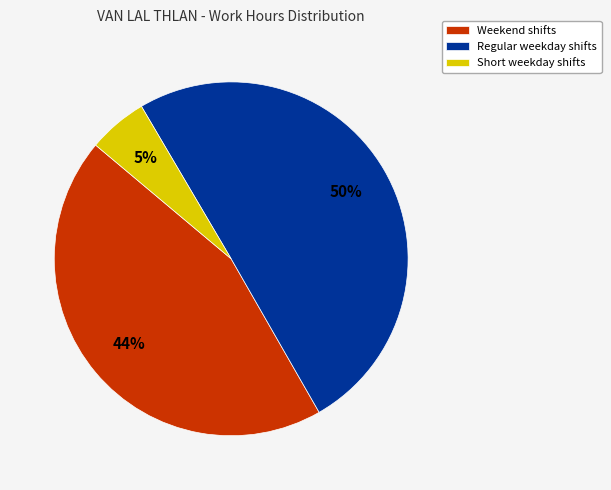

Rank the categories by value from highest to lowest.

Regular weekday shifts, Weekend shifts, Short weekday shifts